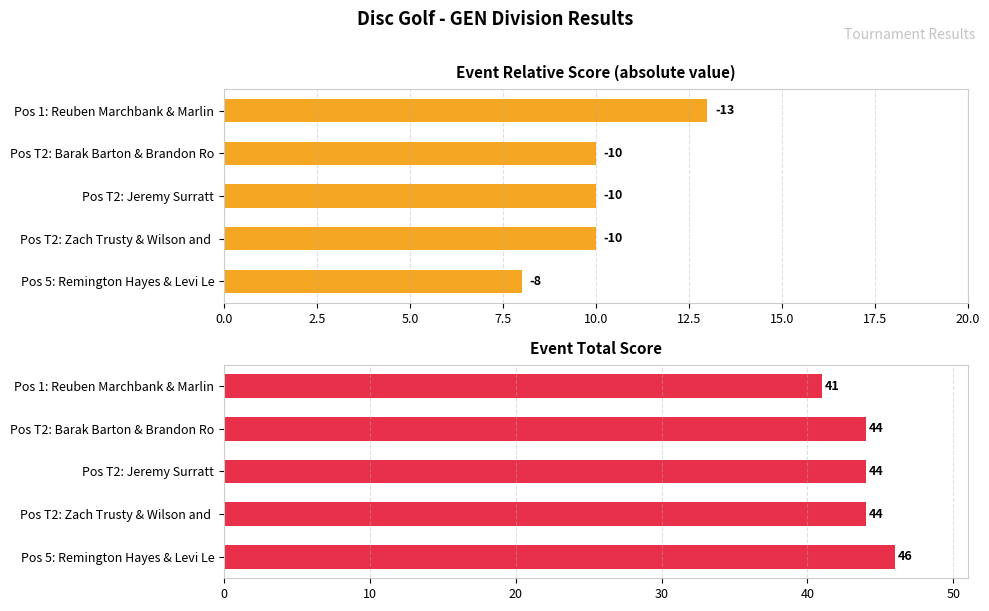

List the series in order of their peak value, highest first.

event_total_score, event_relative_score (abs)